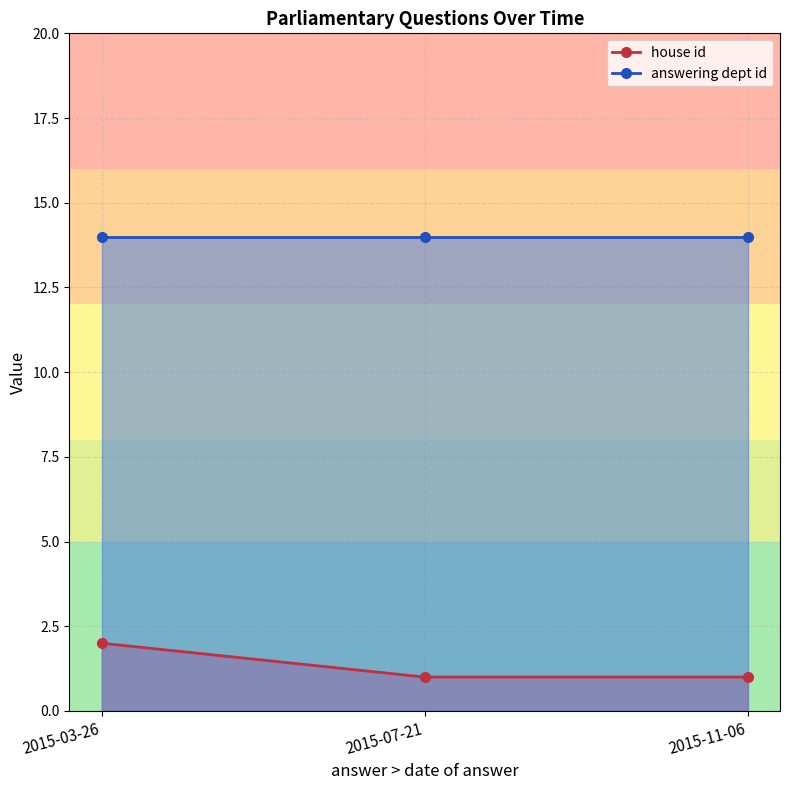

How many lines are shown in the chart?

2